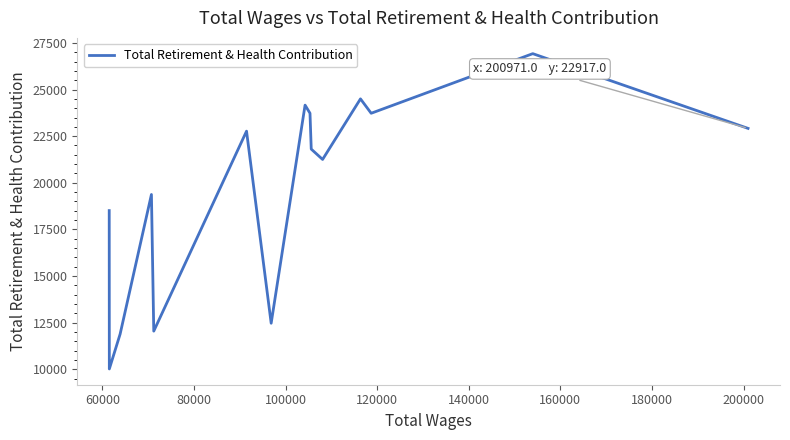

What is the smallest value displayed?

10014